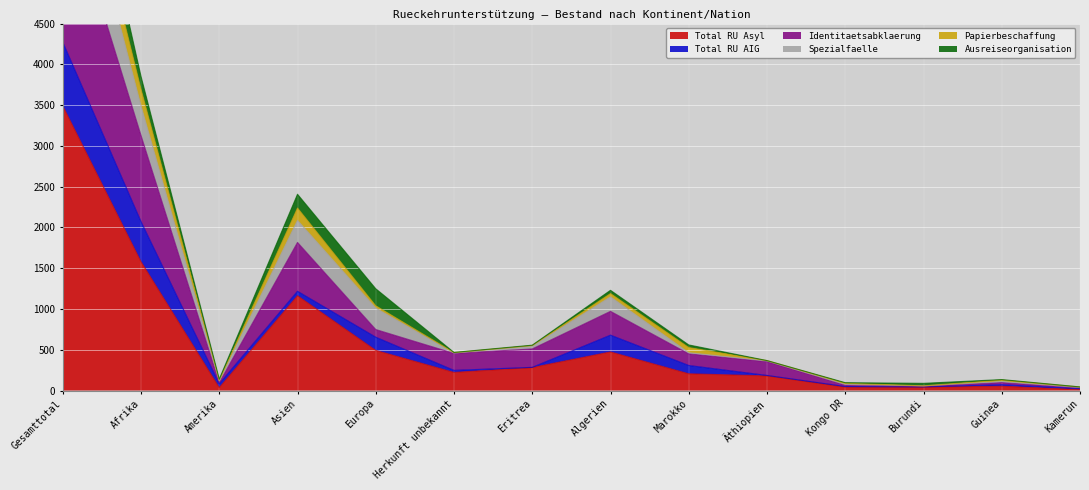

What is the maximum value for Total RU Asyl?

3490